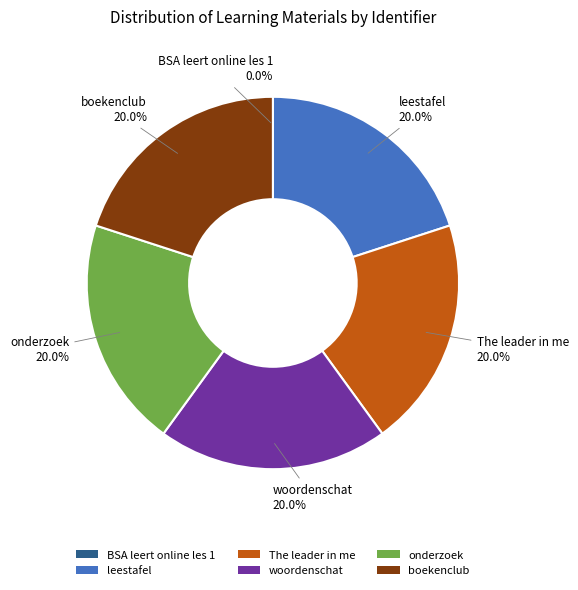

What is the largest slice in the pie chart?

boekenclub